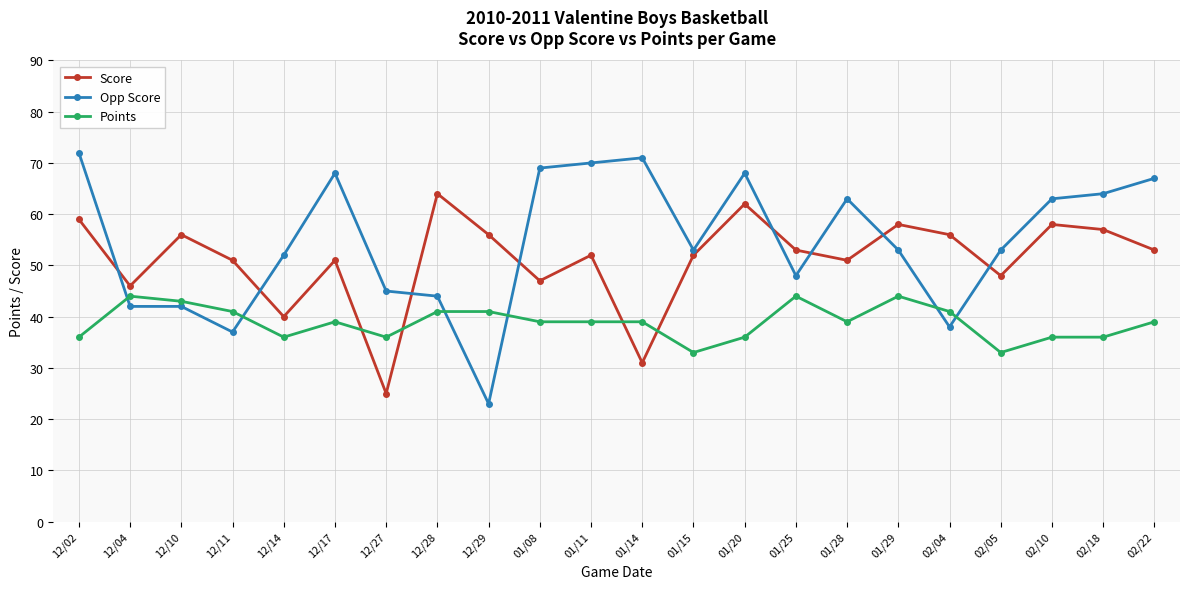

What is the difference between the Opp Score values at 12/02 and 01/20?

4